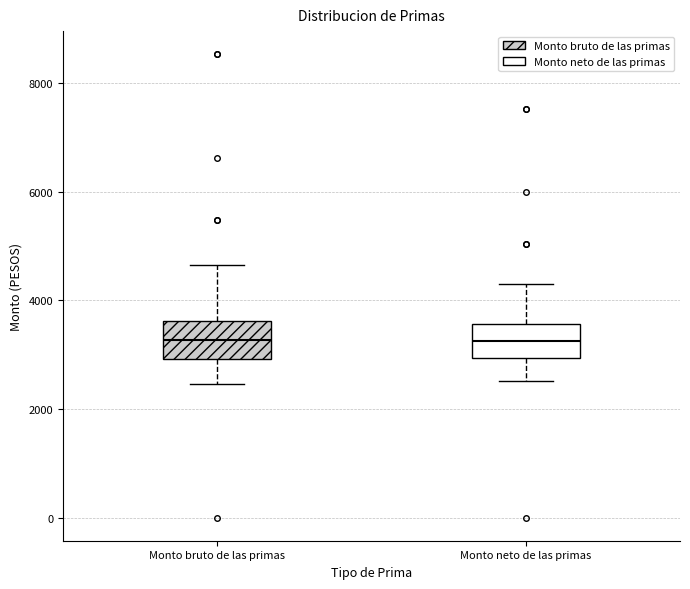

Reading left to right, read every box against the y-axis: the position of its median line, the range the box covers, and the ends of its whiskers. The values are not printed on the chart, so give them approximately, as read against the axis.

Monto bruto de las primas: median 3200, box 3000 to 3600, whiskers 2400 to 4600
Monto neto de las primas: median 3200, box 3000 to 3600, whiskers 2600 to 4200